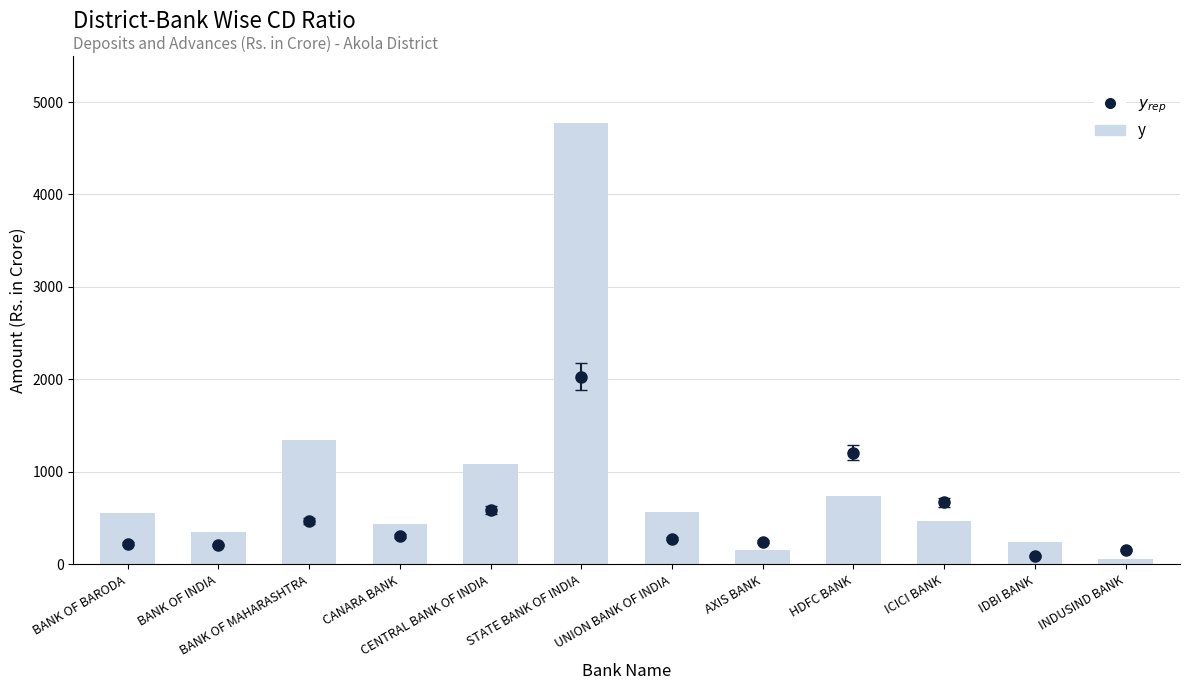

Rank the categories by value from highest to lowest.

STATE BANK OF INDIA, BANK OF MAHARASHTRA, CENTRAL BANK OF INDIA, HDFC BANK, UNION BANK OF INDIA, BANK OF BARODA, ICICI BANK, CANARA BANK, BANK OF INDIA, IDBI BANK, AXIS BANK, INDUSIND BANK